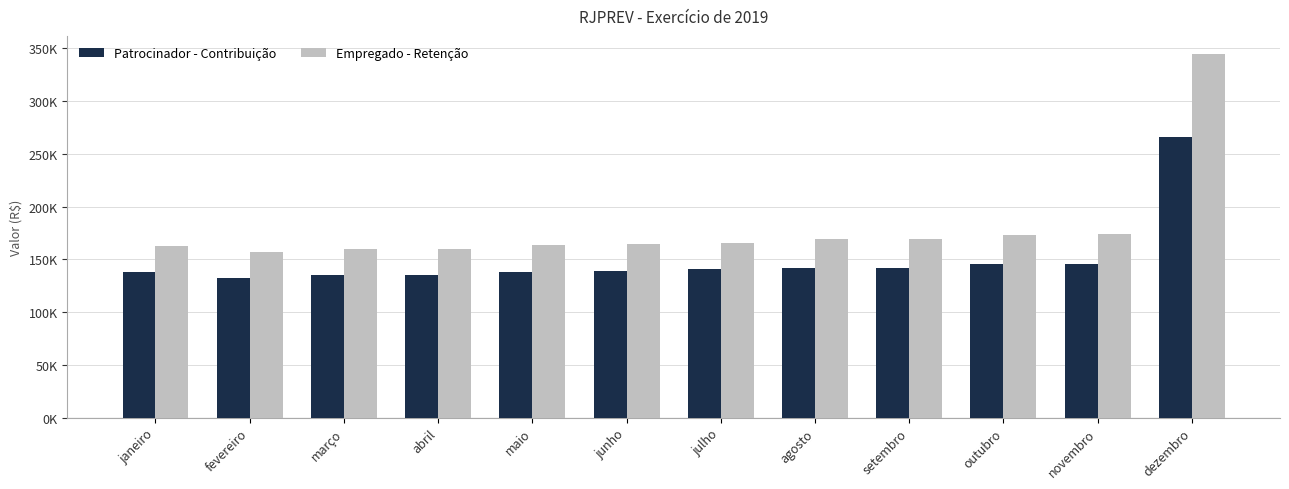

What is the value of the Empregado - Retenção bar at the 10th from the left?

173069.8